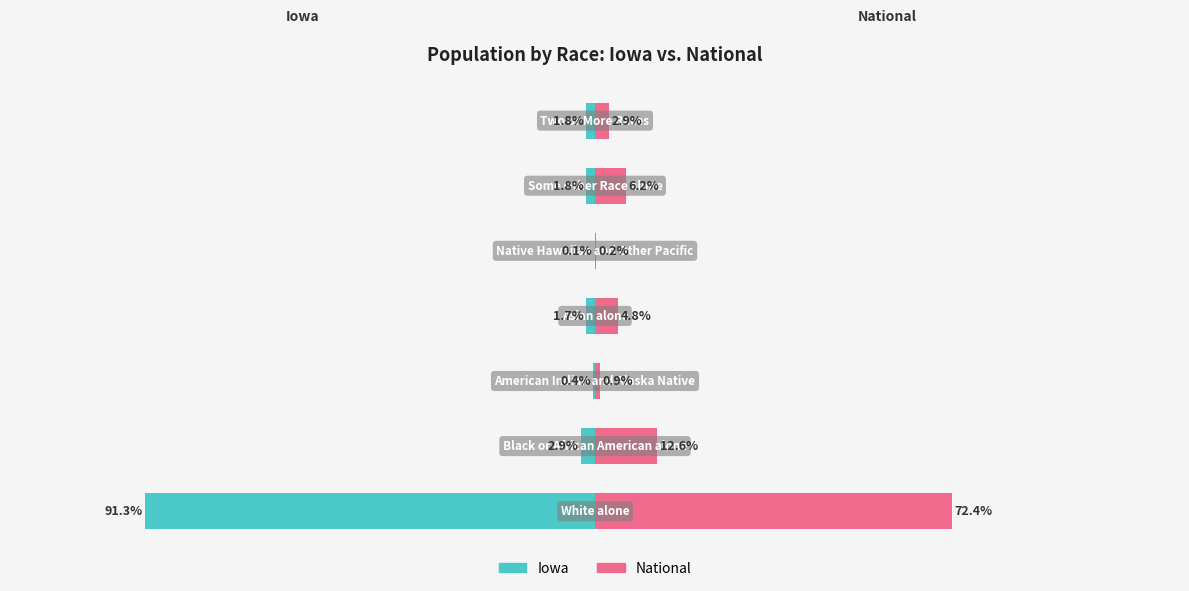

Are the bars grouped side by side (vs. stacked)?

Yes